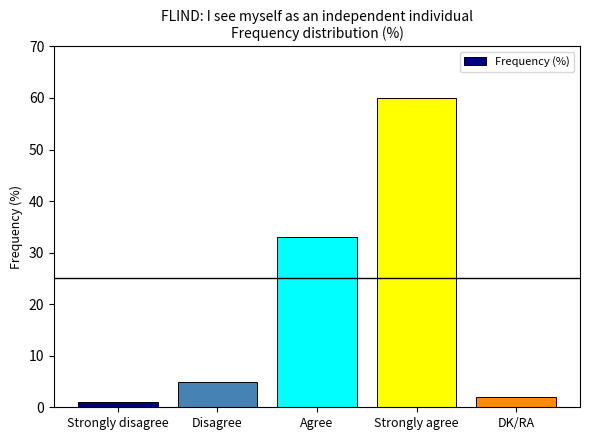

What is the difference between the maximum and minimum values?

59